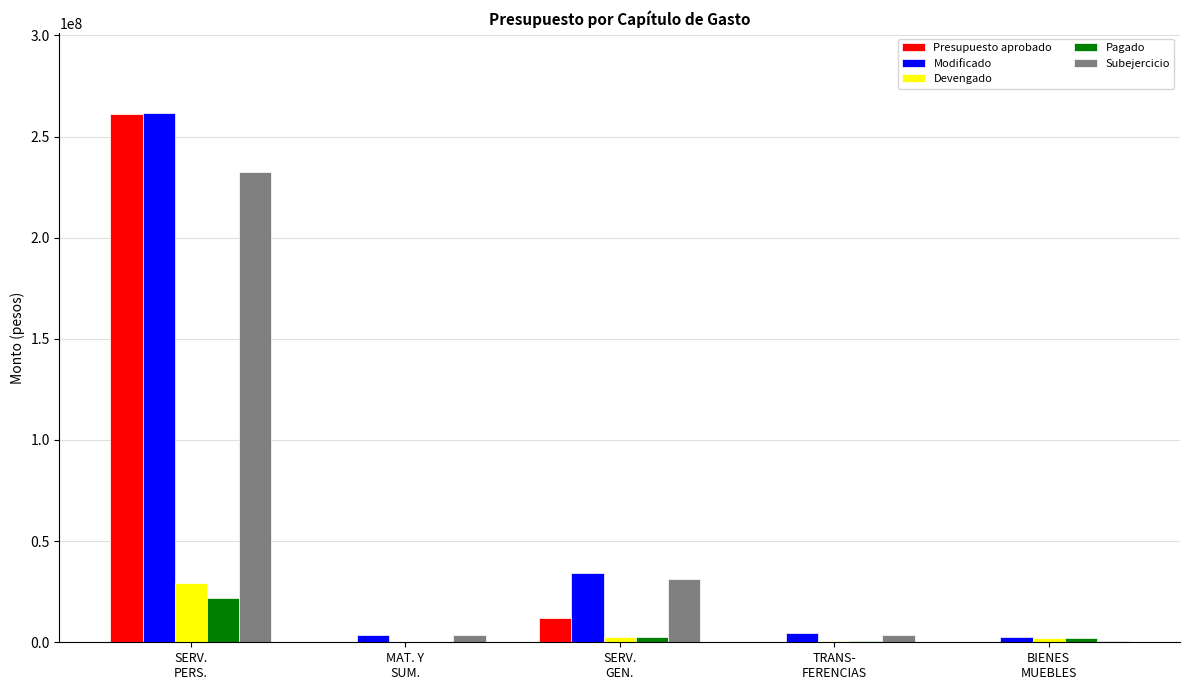

Count the number of data series in this chart.

5